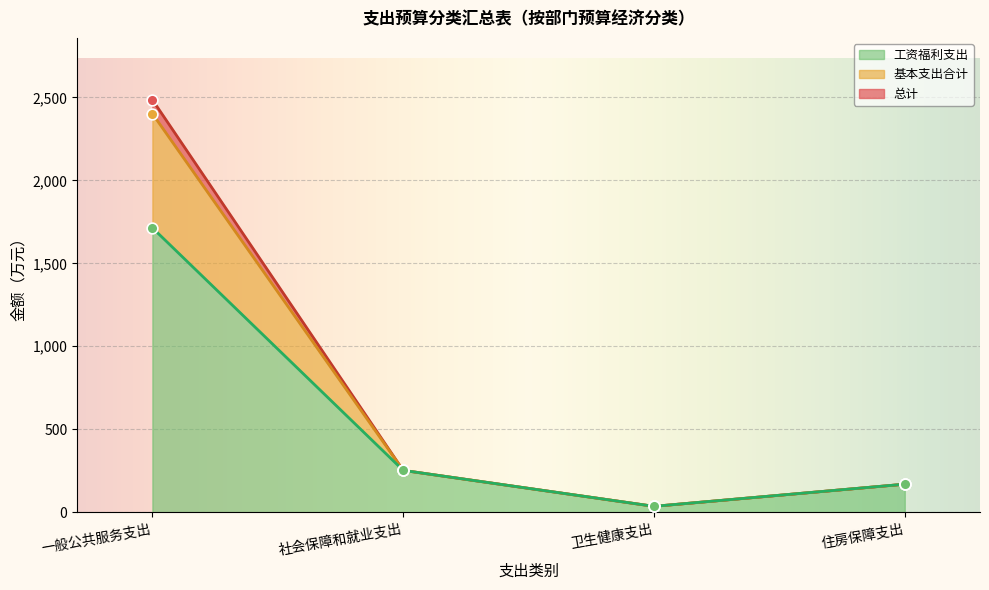

Is the value of 基本支出合计 at 住房保障支出 greater than the value of 总计 at 卫生健康支出?

Yes